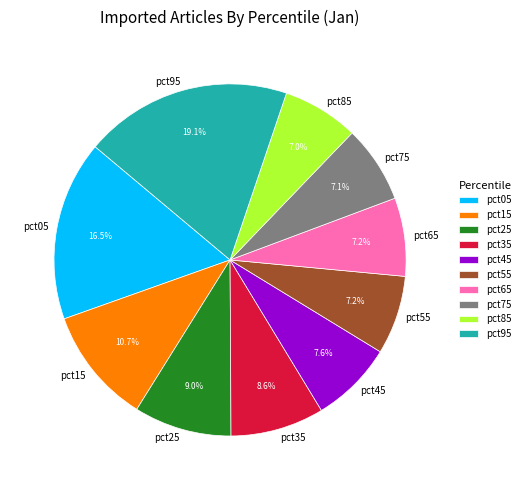

To the nearest percent, what percentage of the pie is pct75?

7%